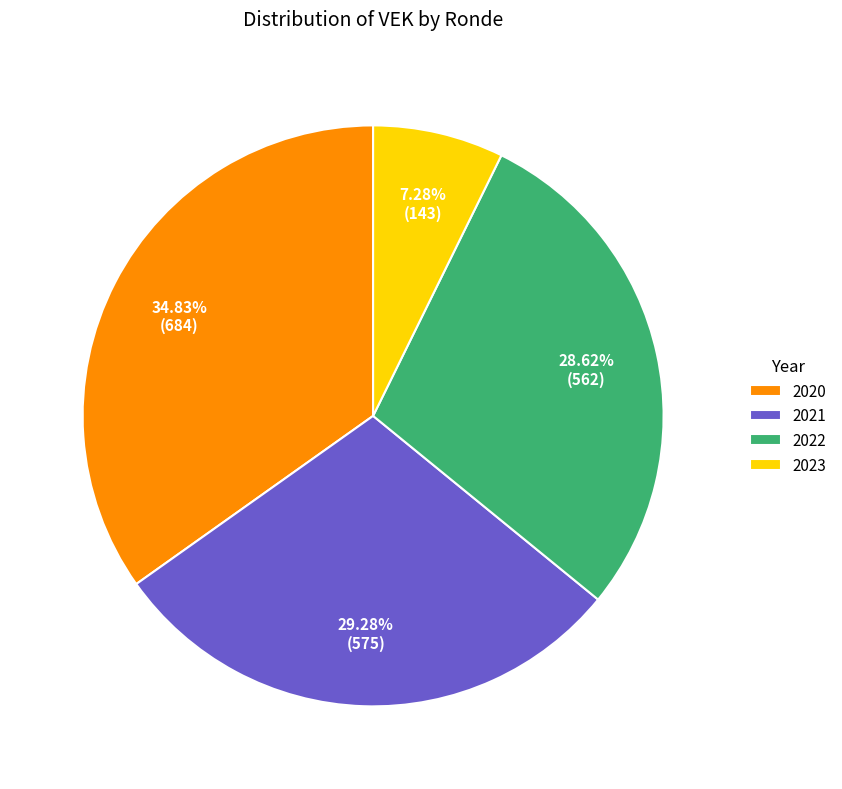

Is there a majority slice in this chart?

No